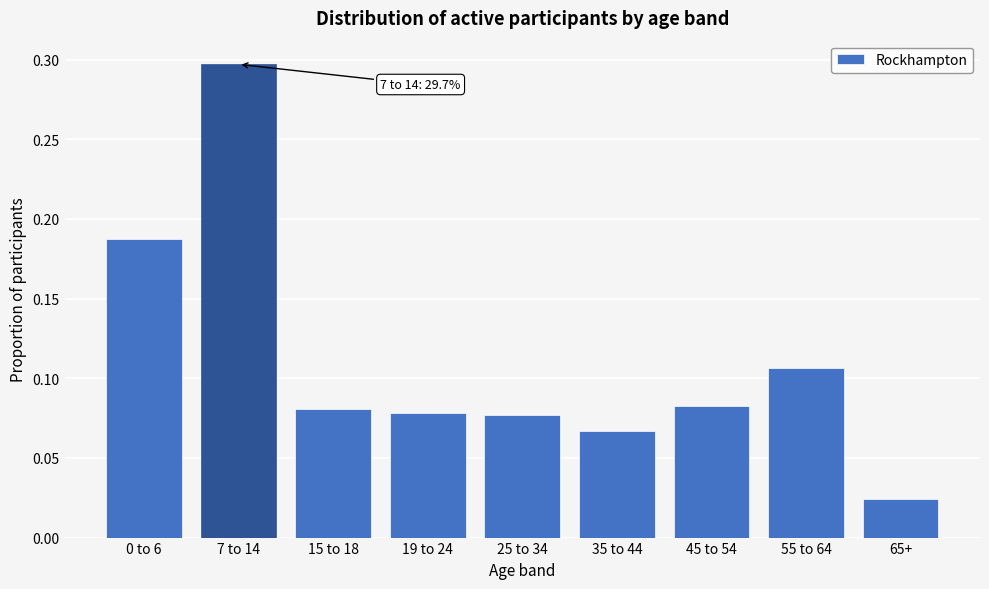

Is it true that the value at 55 to 64 is 0.2?

False